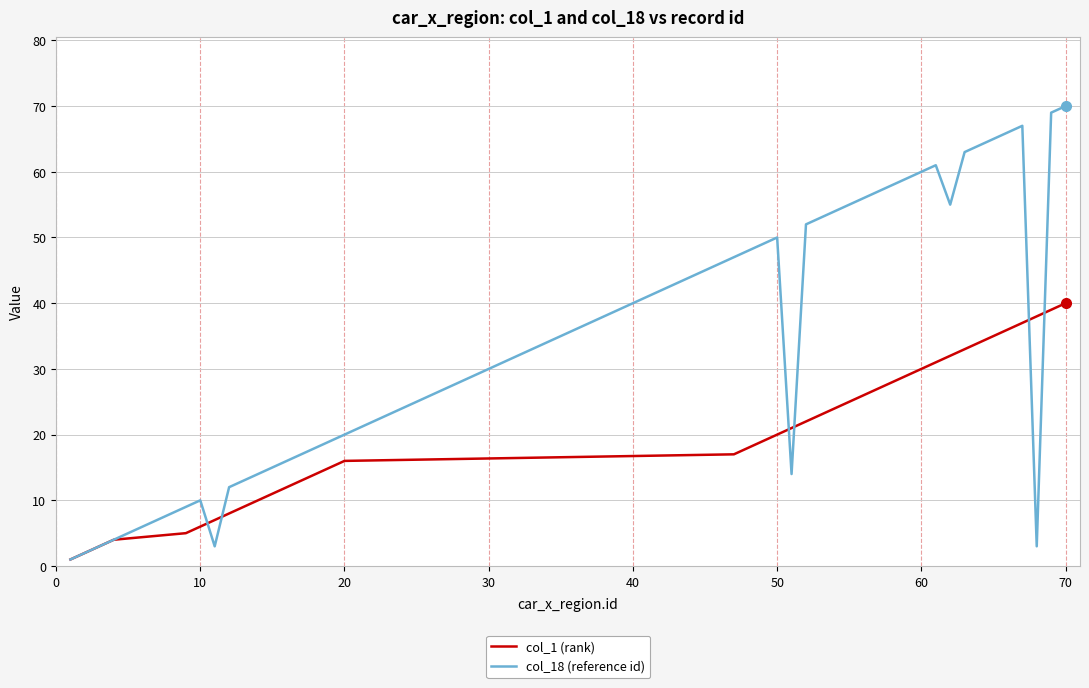

Which series has the largest range (max minus min)?

col_18 (reference id)